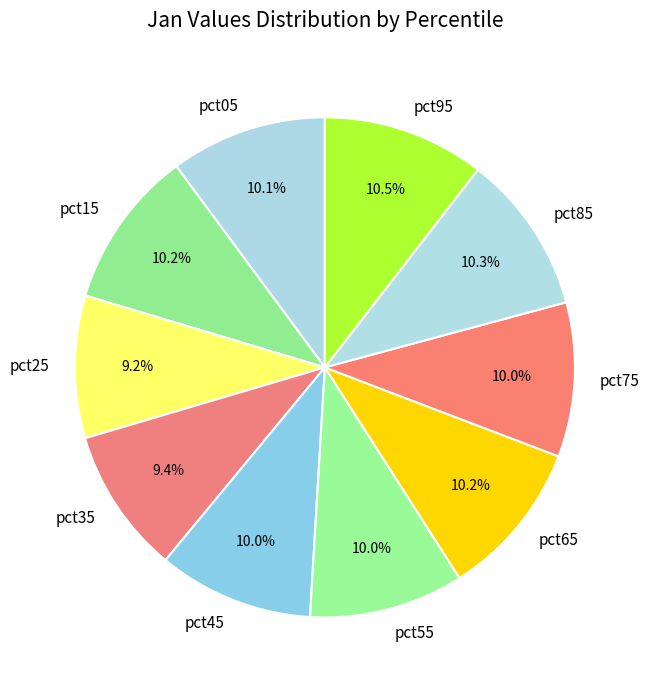

Combined, what portion of the pie is pct65 and pct25?

19.4%